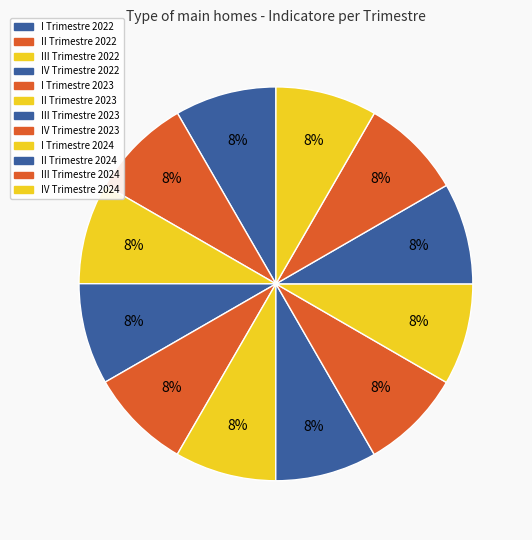

Is it true that I Trimestre 2023 is 8% of the pie?

True